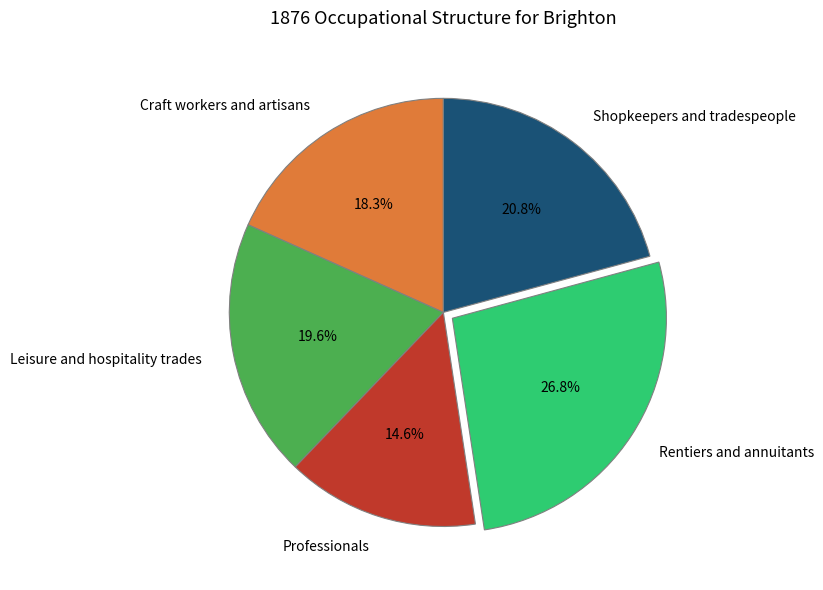

To the nearest percent, what is the average slice percentage?

20%